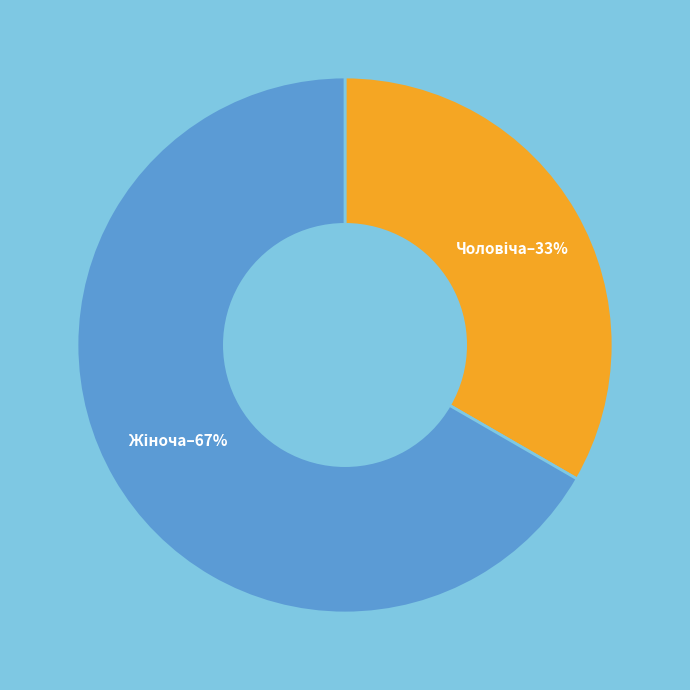

To the nearest percent, what is the average slice percentage?

50%